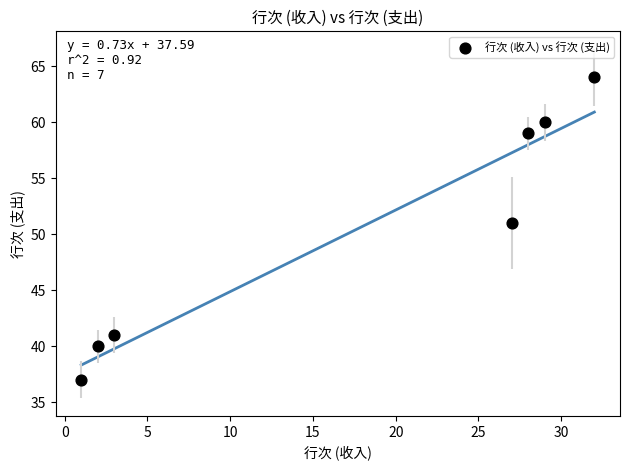

What Y value in the scatter plot is closest to 50?

51